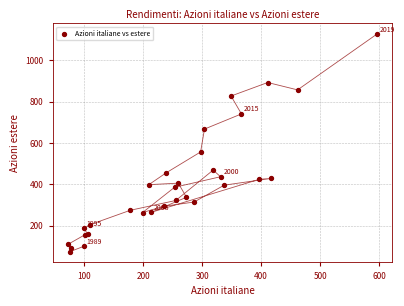

What Y value in the scatter plot is closest to 600?

556.7